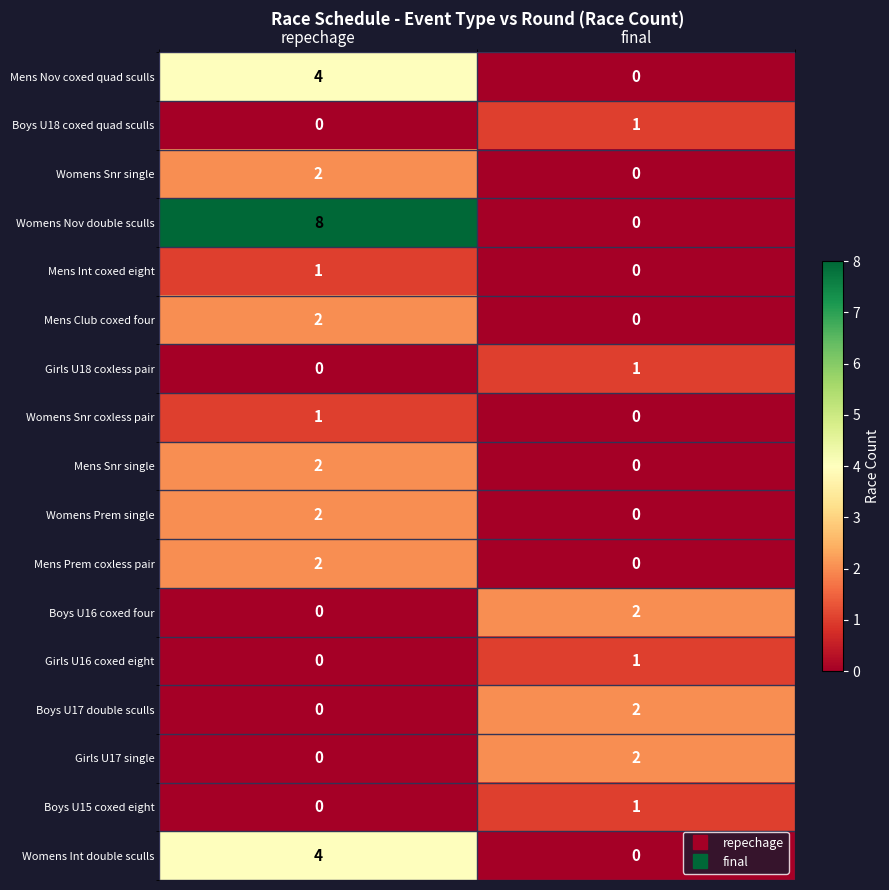

Between repechage and final, which series saw the biggest shift?

Womens Nov double sculls